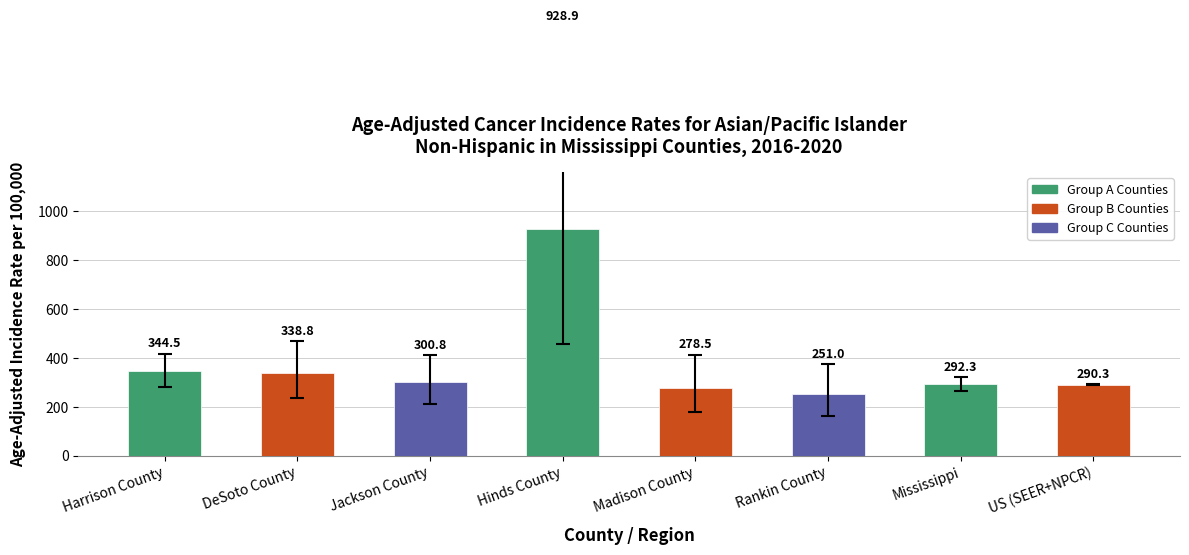

Between US (SEER+NPCR) and DeSoto County, which is larger?

DeSoto County